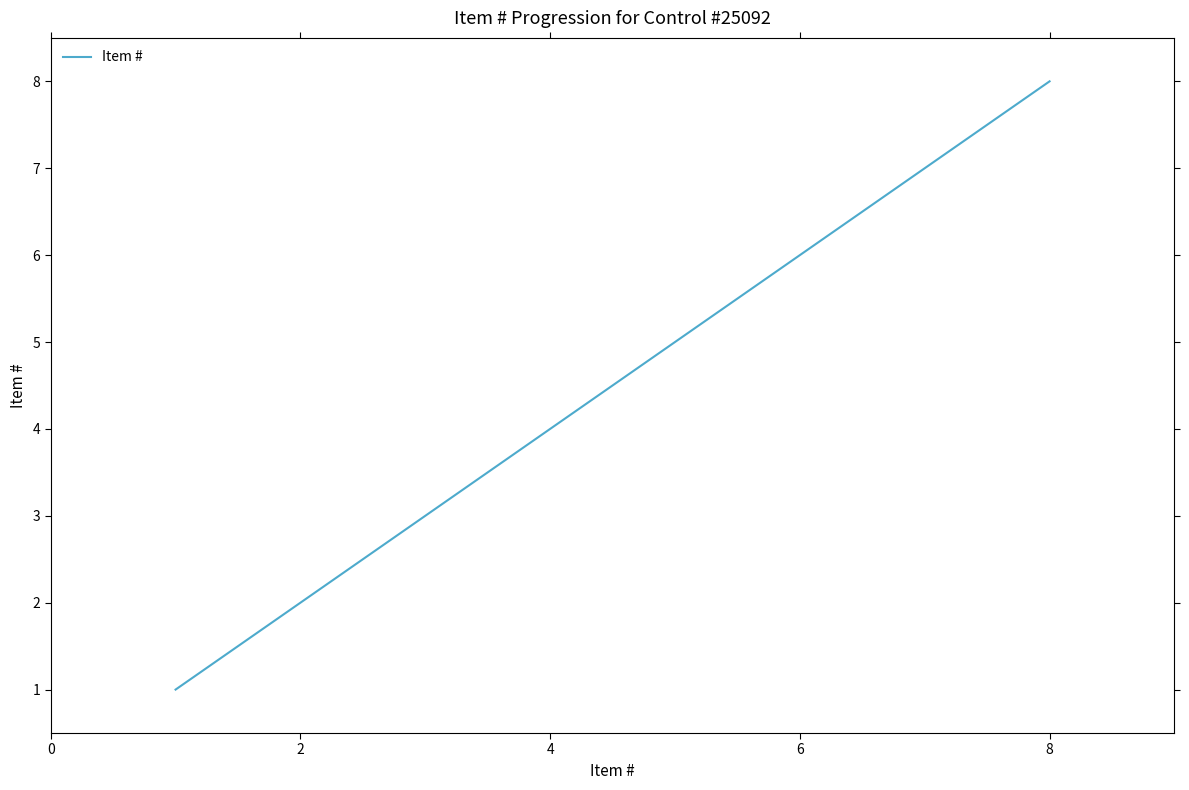

Does the chart have visible grid lines?

No